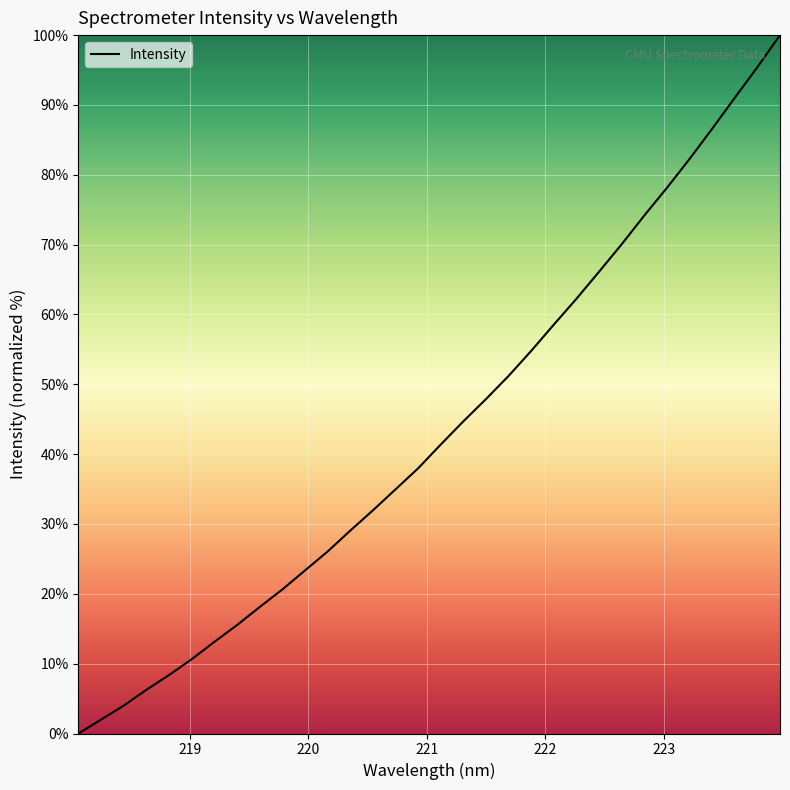

True or false: there are more than 0 points higher than both neighbors.

False